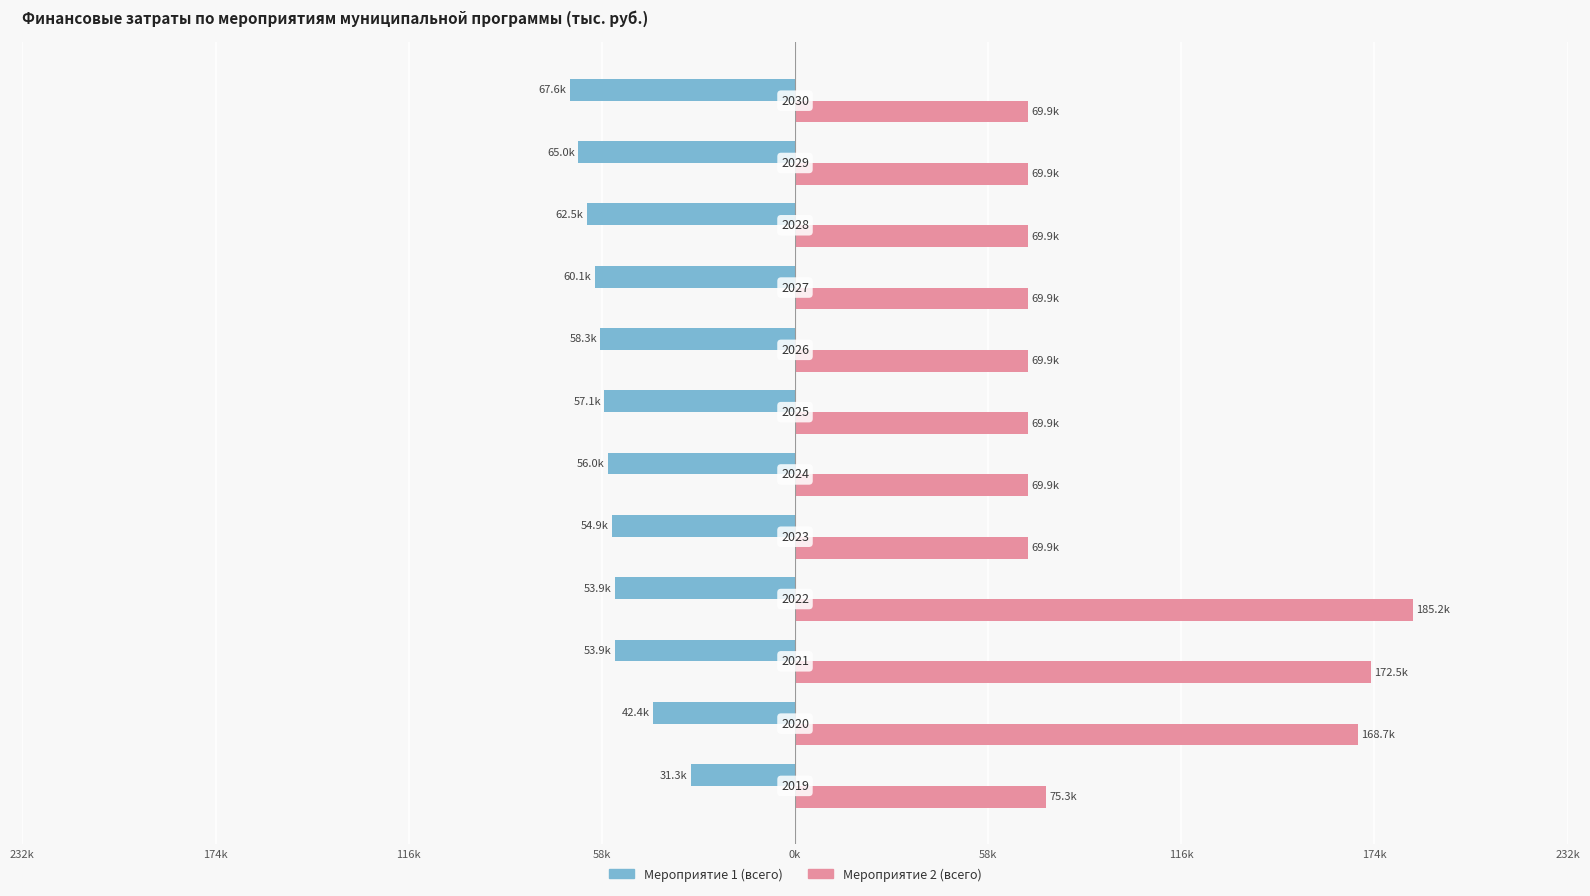

What are all the series names shown in the legend?

Мероприятие 1 (всего), Мероприятие 2 (всего)